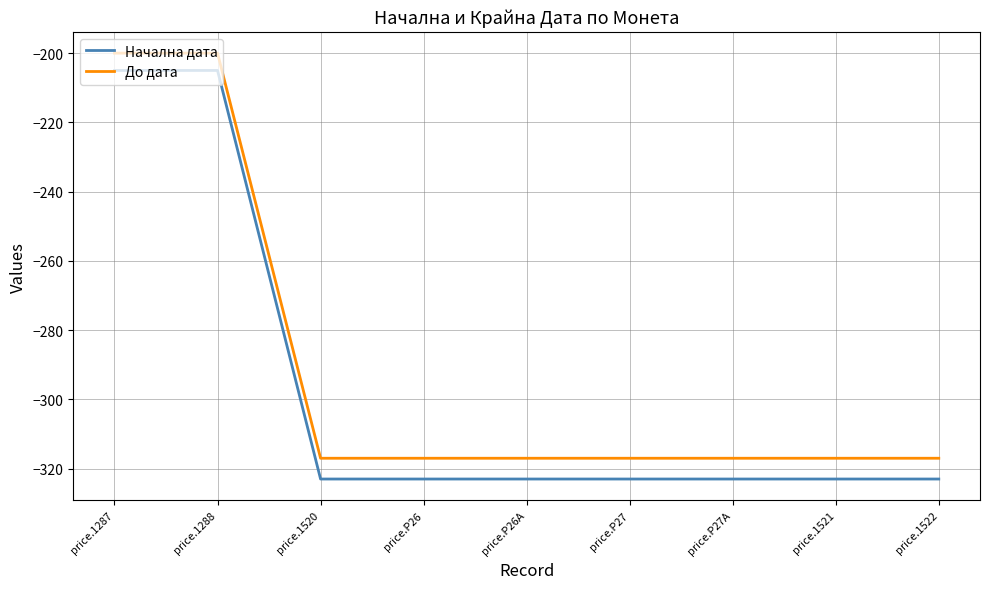

What value does the Начална дата series have at price.P27, to the nearest 5?

-325